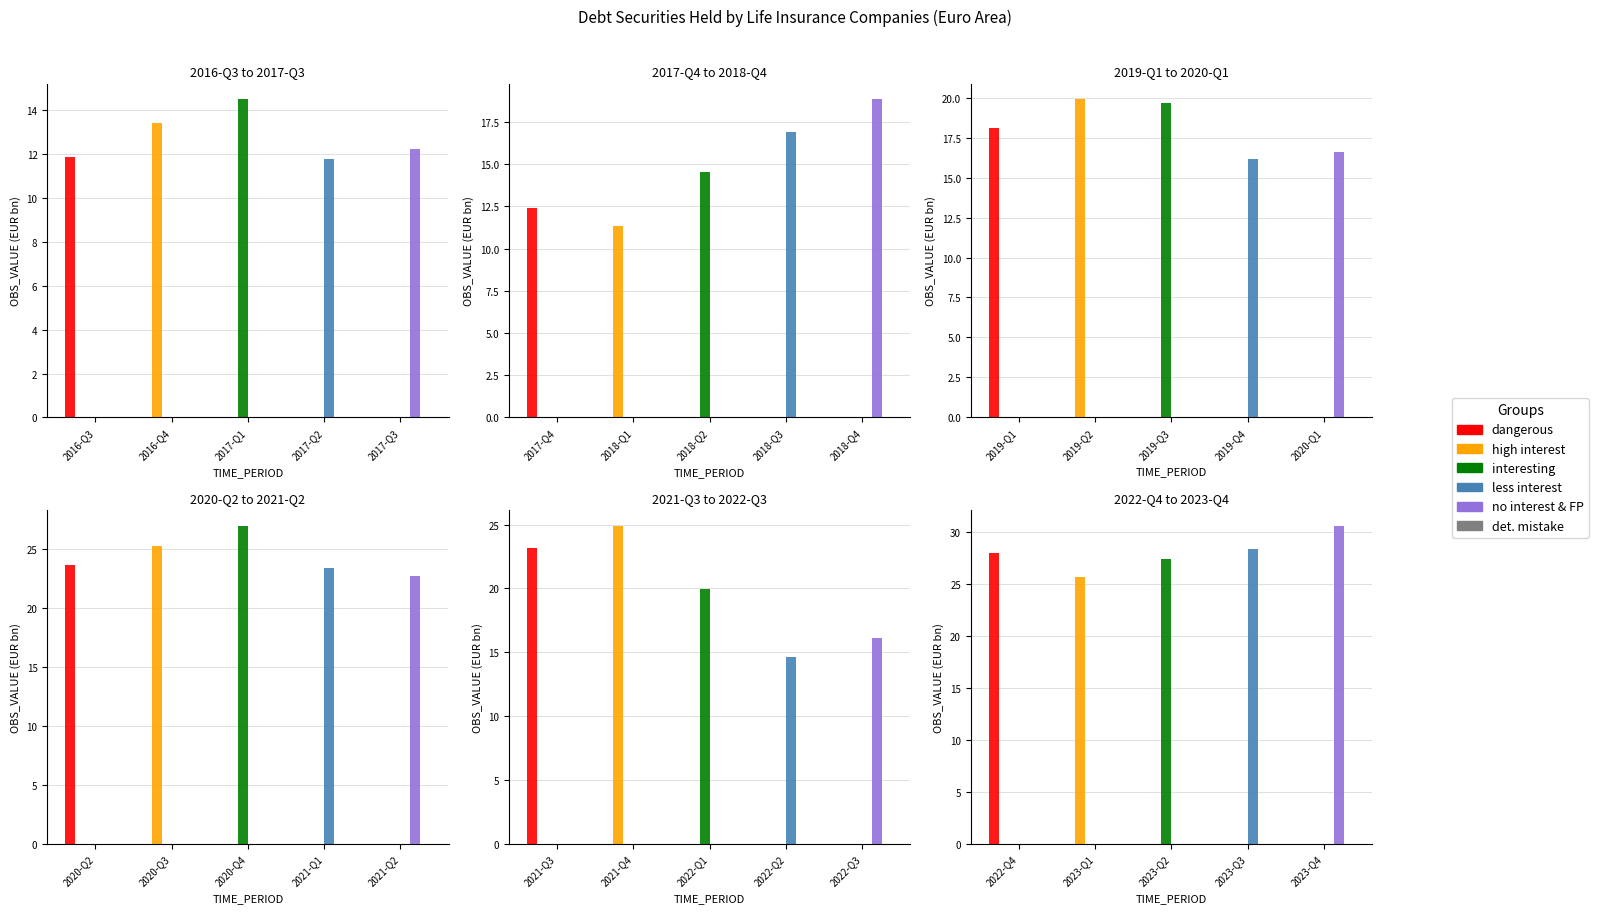

What position from the left is 2023-Q4?

5